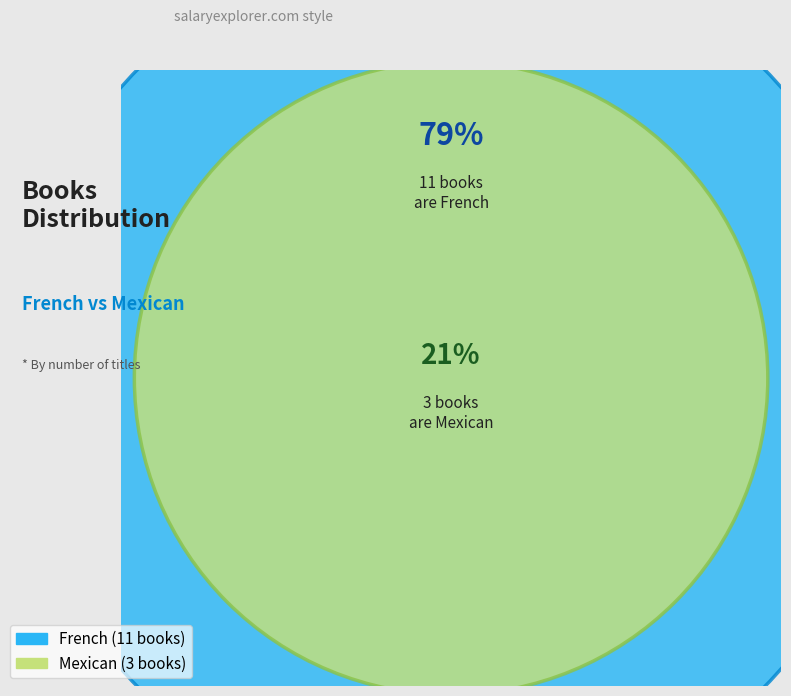

Combined, do Mexican and French account for over 50%?

Yes